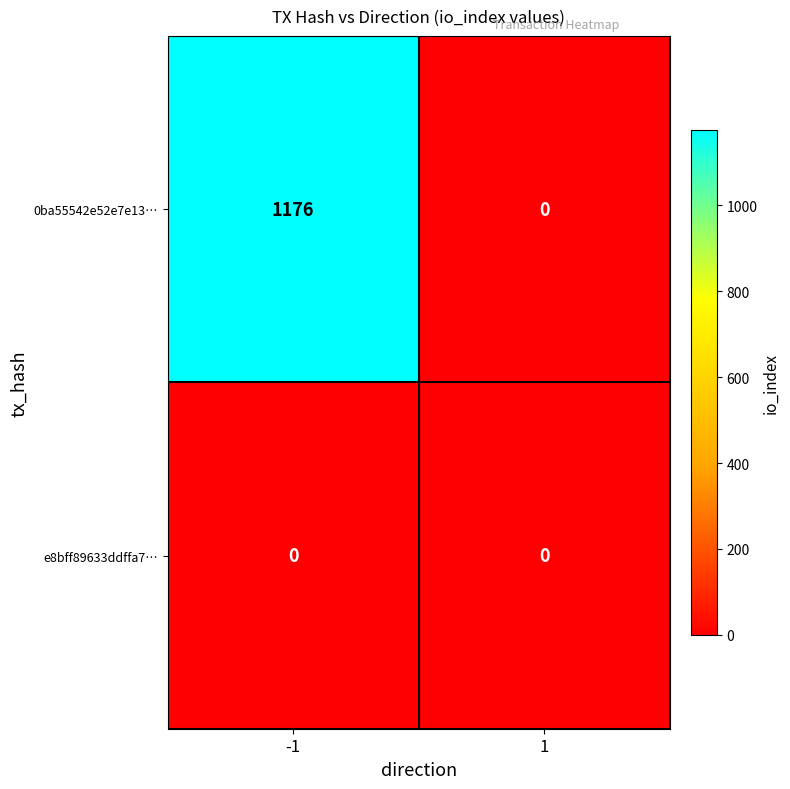

What is the difference between the 0ba55542e52e7e13… values at 1 and -1?

1176